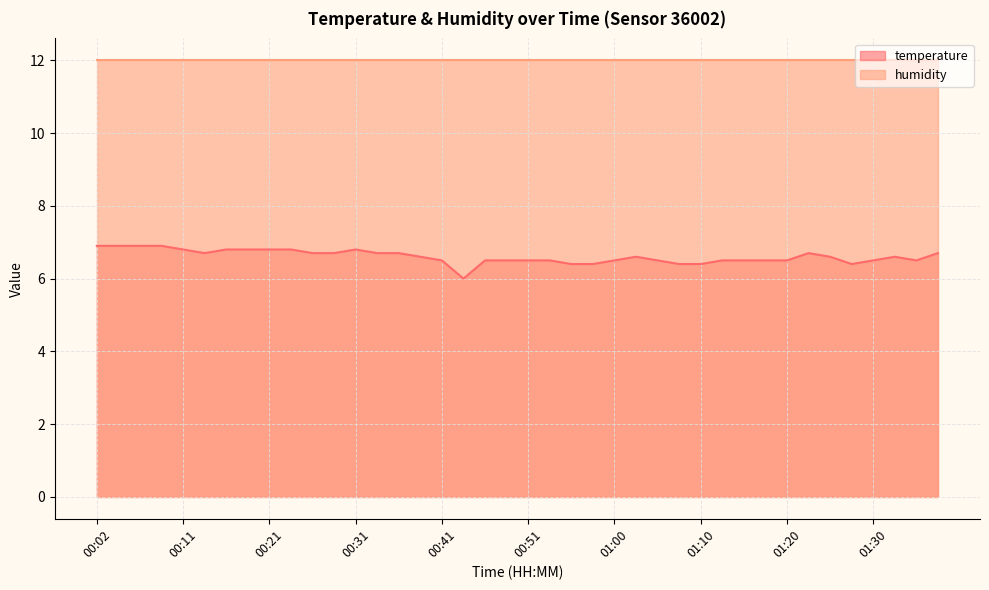

Rank the categories by value from highest to lowest.

00:02, 00:04, 00:06, 00:09, 00:11, 00:16, 00:19, 00:21, 00:24, 00:31, 00:14, 00:26, 00:29, 00:33, 00:36, 01:22, 01:37, 00:38, 01:03, 01:25, 01:32, 00:41, 00:46, 00:48, 00:51, 00:53, 01:00, 01:05, 01:12, 01:15, 01:17, 01:20, 01:30, 01:35, 00:55, 00:58, 01:08, 01:10, 01:27, 00:43